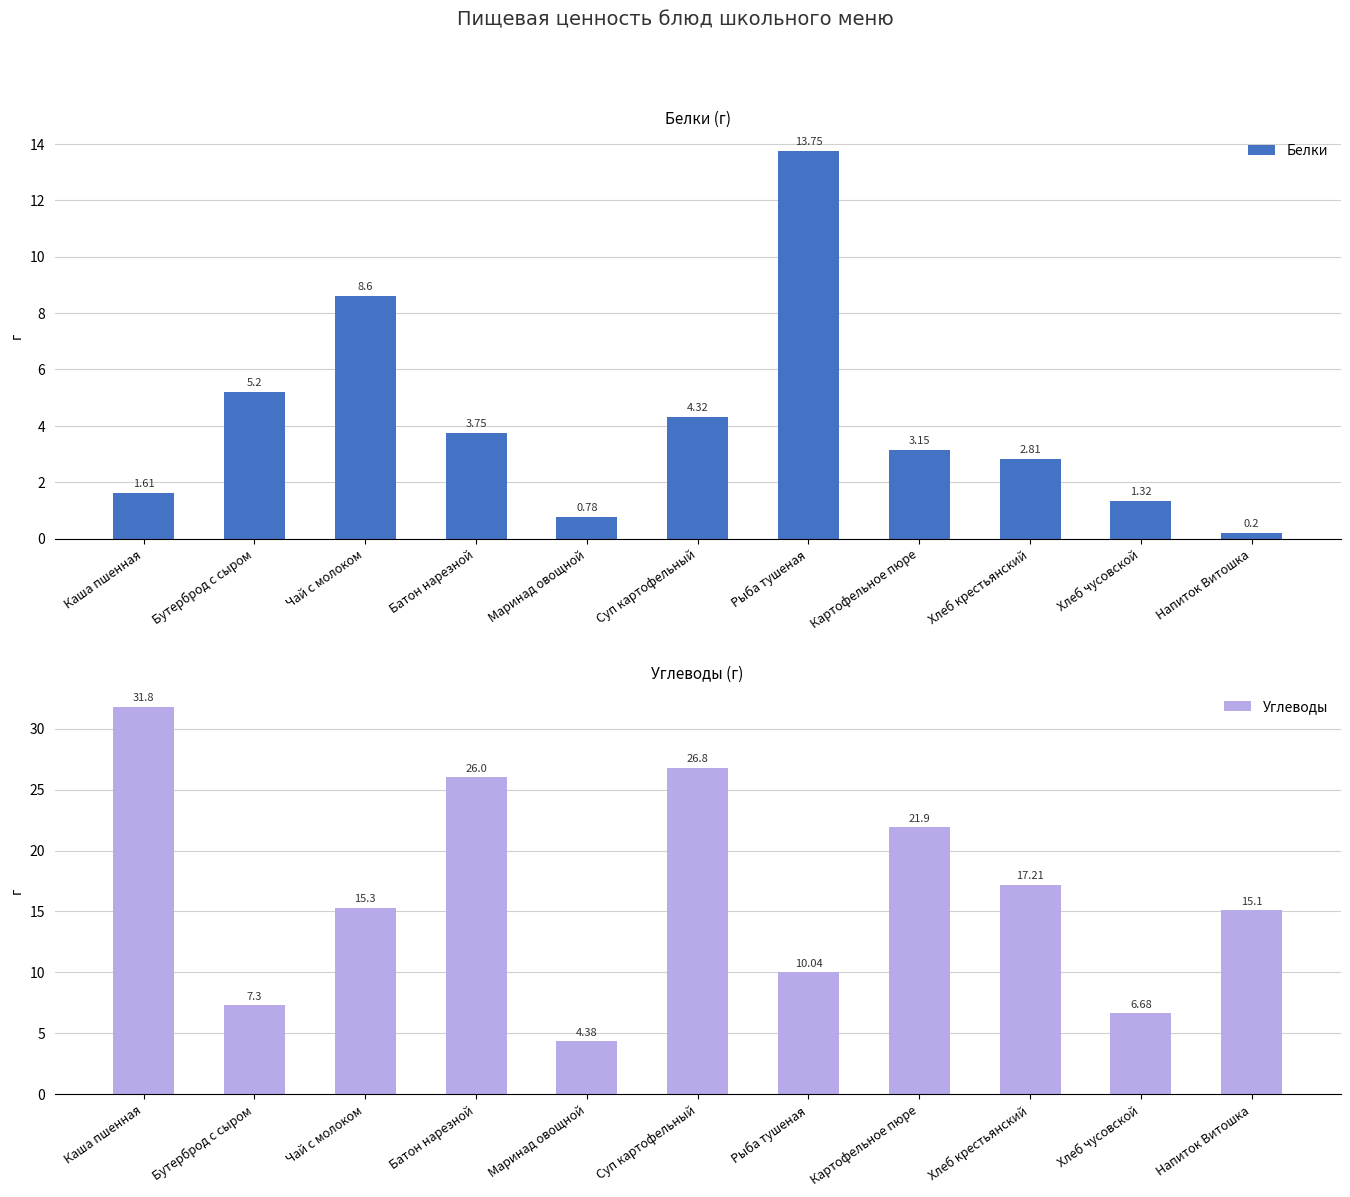

What is the difference between the maximum and minimum values in the Белки series?

13.6